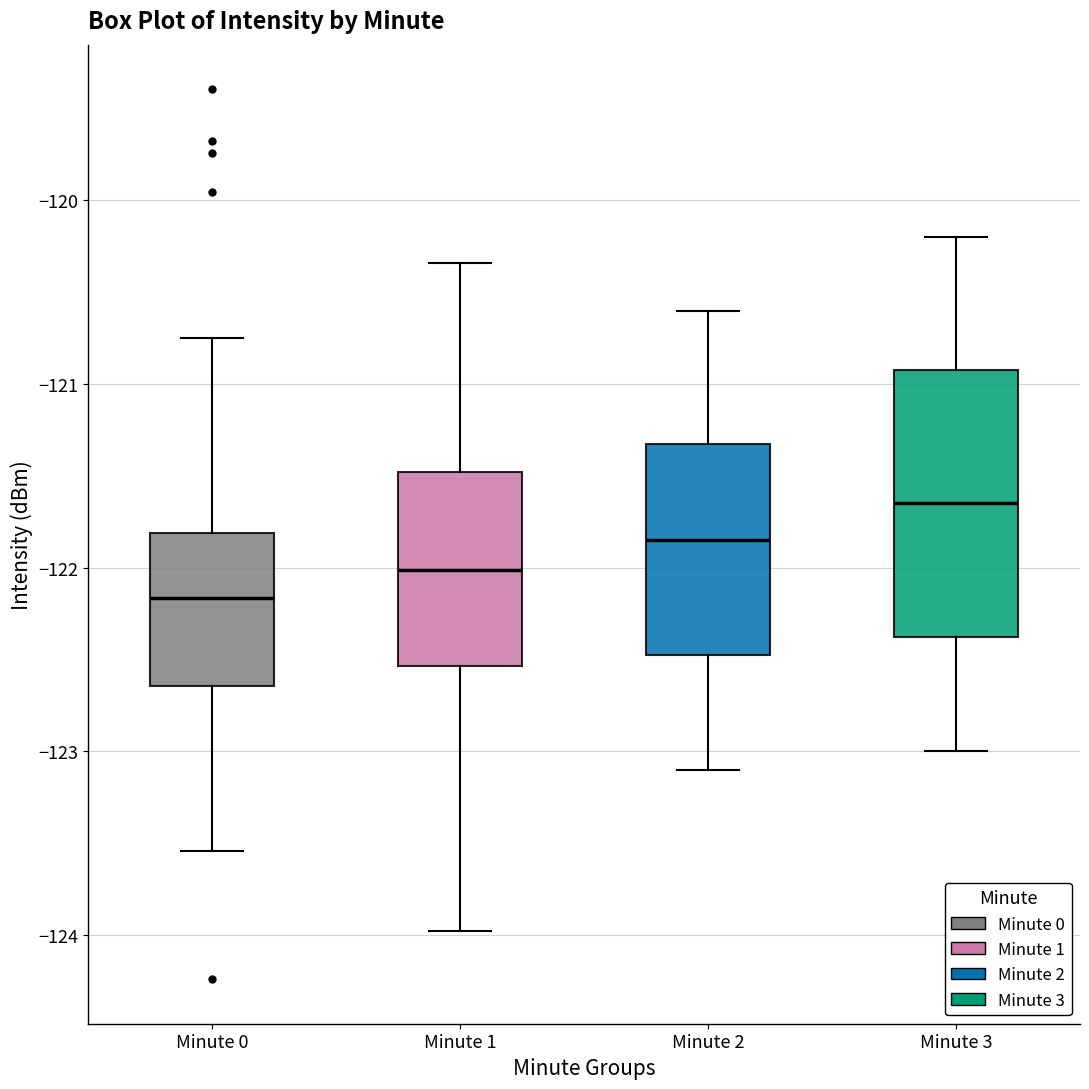

Reading left to right, read every box against the y-axis: the position of its median line, the range the box covers, and the ends of its whiskers. The values are not printed on the chart, so give them approximately, as read against the axis.

Minute 0: median -122.2, box -122.6 to -121.8, whiskers -123.5 to -120.8
Minute 1: median -122.0, box -122.5 to -121.5, whiskers -124.0 to -120.3
Minute 2: median -121.8, box -122.5 to -121.3, whiskers -123.1 to -120.6
Minute 3: median -121.6, box -122.4 to -120.9, whiskers -123.0 to -120.2